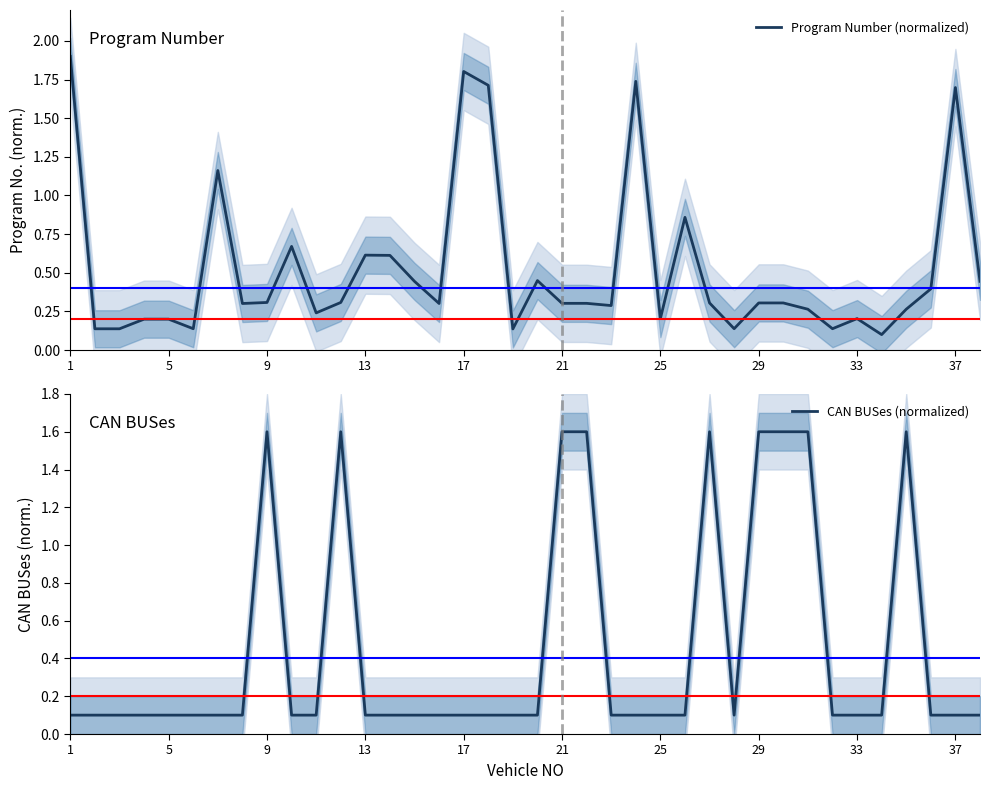

The Program Number (normalized) series shows 0.1 at 21. True or false?

False